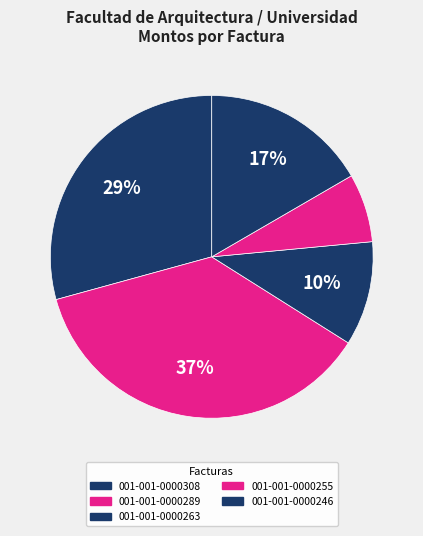

Which category has the smallest portion of the pie?

001-001-0000255